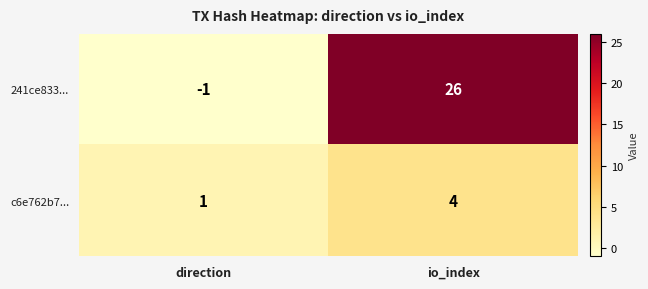

What value does the c6e762b7... series have at io_index?

4